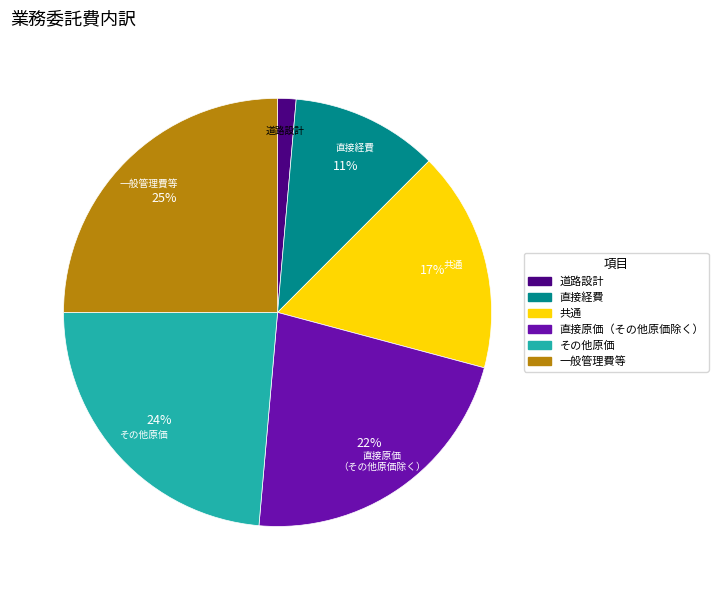

Which slice is the smallest?

道路設計